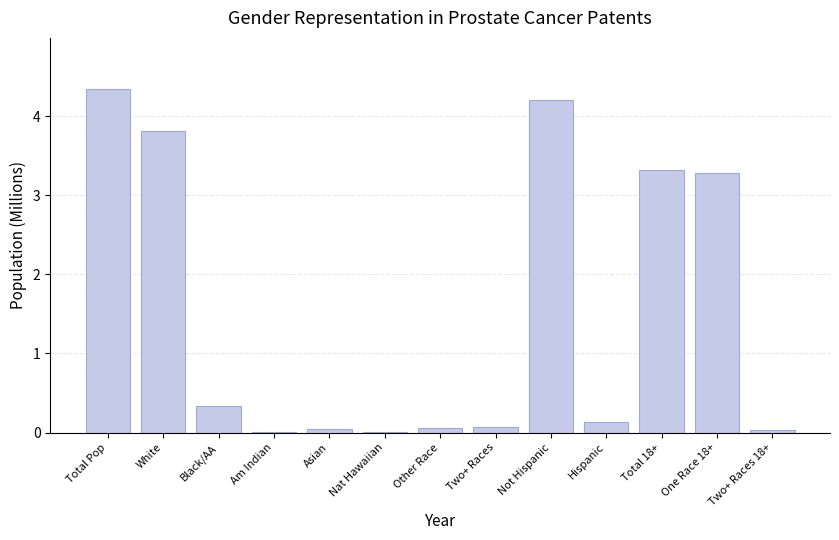

True or false: the data shows 6.0 at White.

False